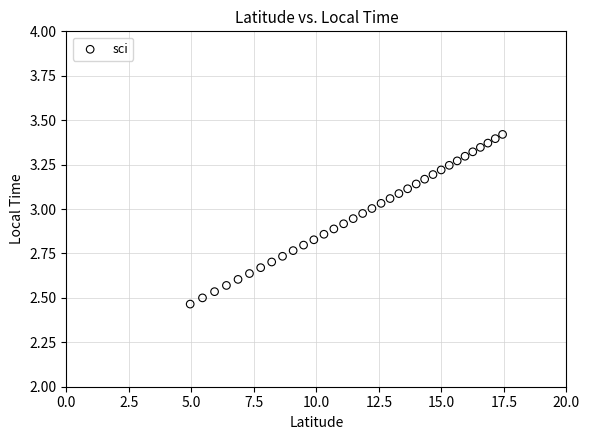

What is the range of X values (max minus min)?

12.5